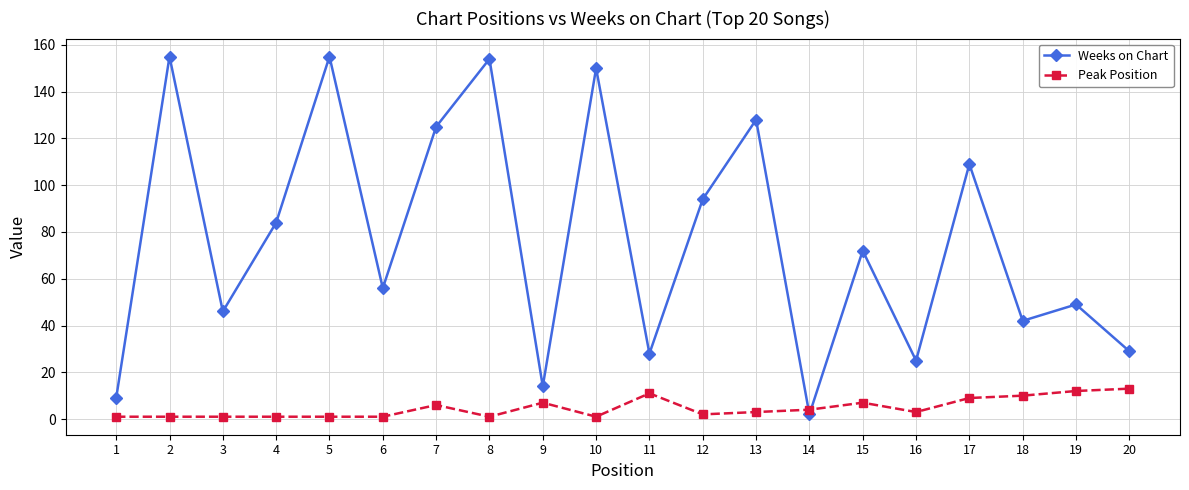

Rank the series by their average value, from lowest to highest.

Peak Position, Weeks on Chart